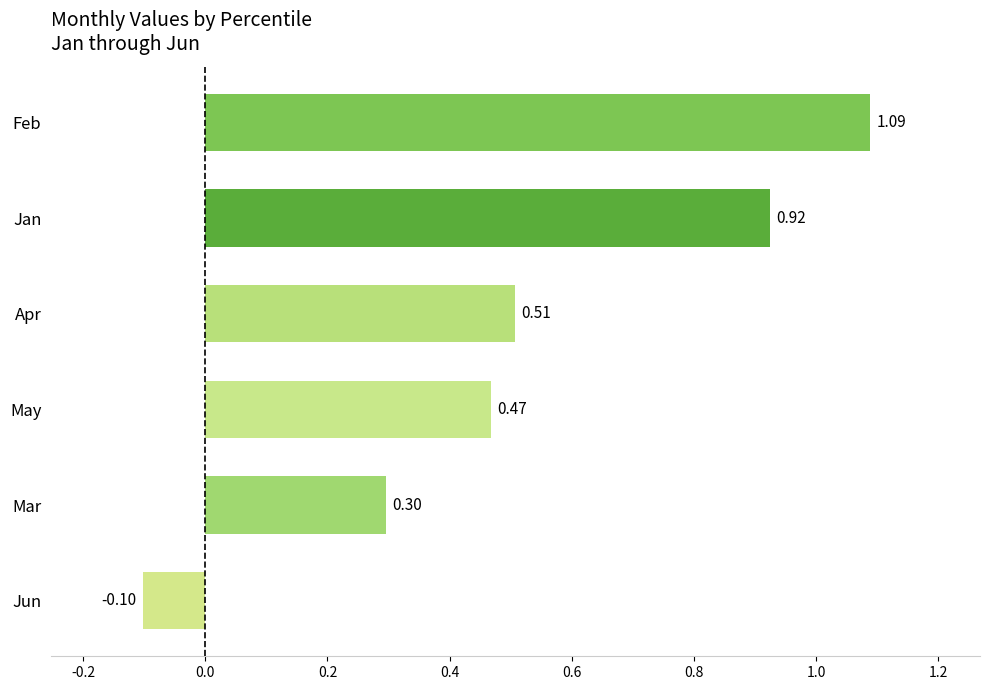

At which label is the value closest to 0?

Jun